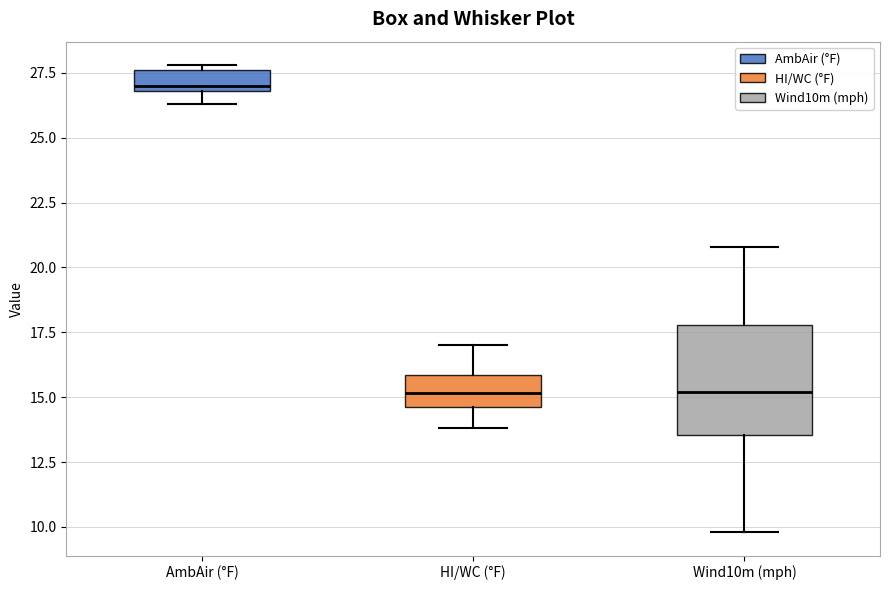

Where does the median line of the box for Wind10m (mph) sit on the y-axis? The values are not printed on the chart, so give them approximately, as read against the axis.

15.0